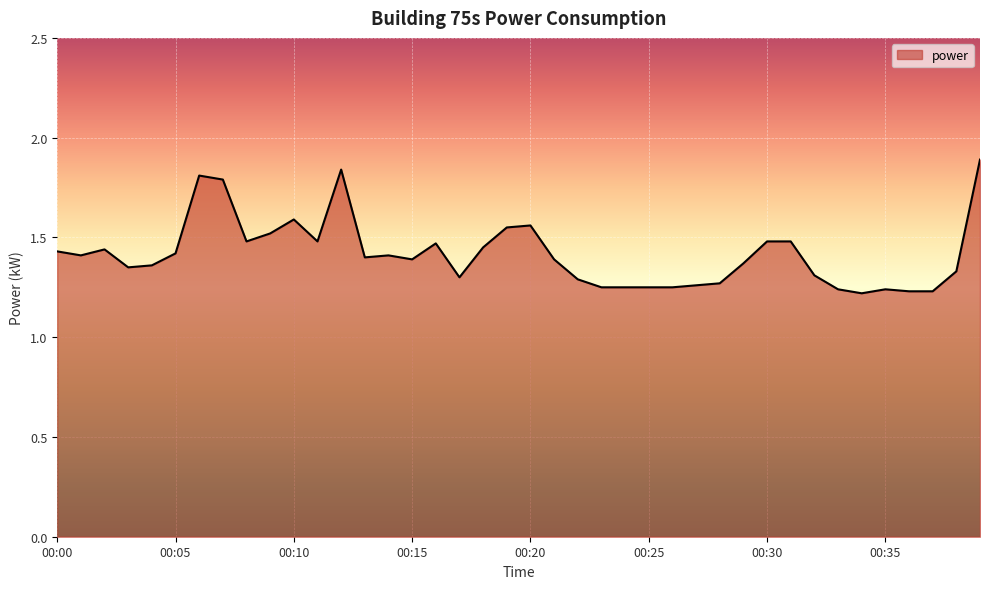

What is the greatest value displayed?

1.9